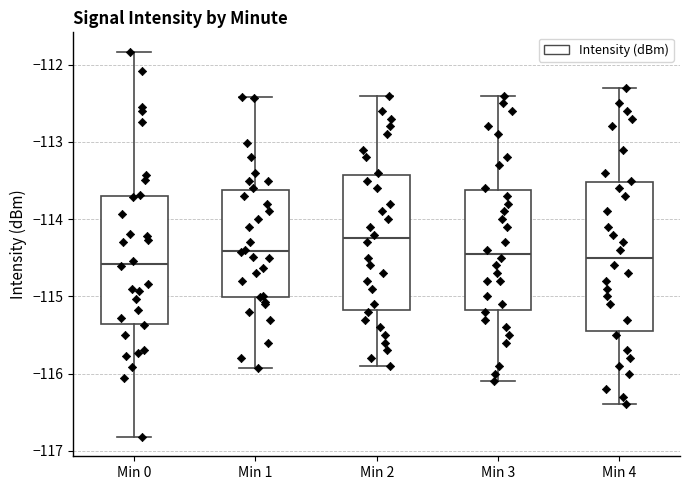

Reading left to right, transcribe this box plot: for each box, give where its median line is, the range the box spans, and where its two whiskers end, as read against the y-axis. The values are not printed on the chart, so give them approximately, as read against the axis.

Min 0: median -114.6, box -115.4 to -113.7, whiskers -116.8 to -111.8
Min 1: median -114.4, box -115.0 to -113.6, whiskers -115.9 to -112.4
Min 2: median -114.2, box -115.2 to -113.4, whiskers -115.9 to -112.4
Min 3: median -114.4, box -115.2 to -113.6, whiskers -116.1 to -112.4
Min 4: median -114.5, box -115.4 to -113.5, whiskers -116.4 to -112.3